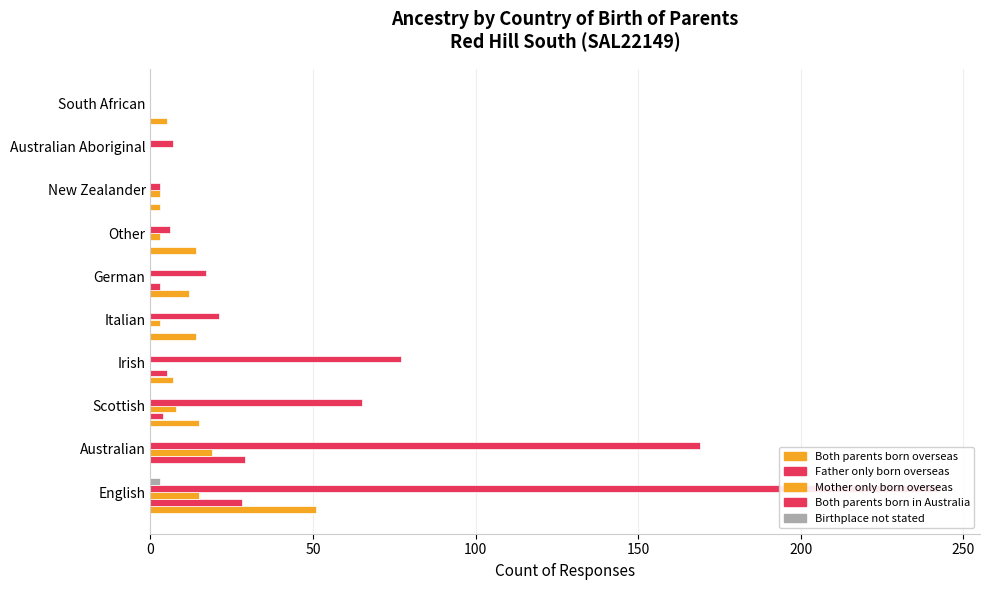

The Both parents born in Australia series shows 28 at Irish. True or false?

False